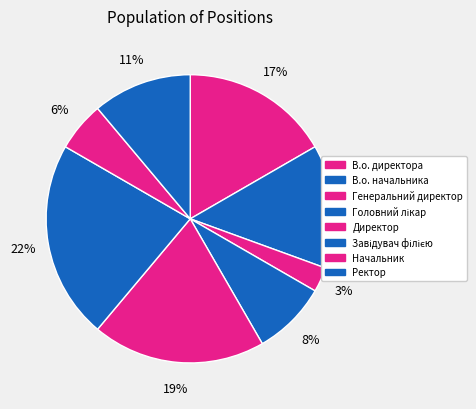

How many slices are in this pie chart?

8